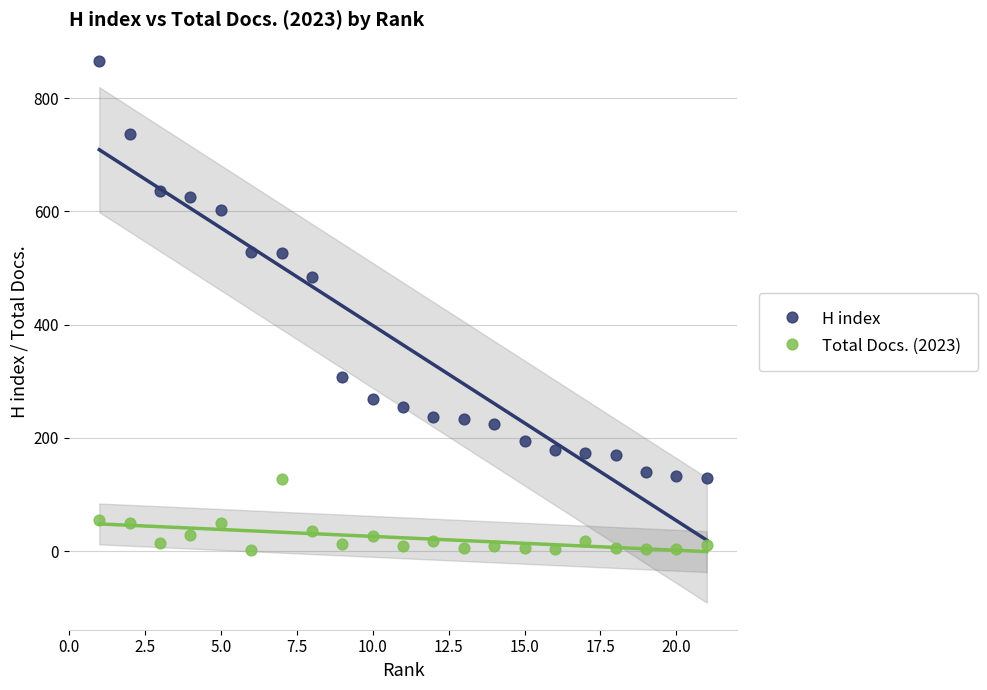

Across all series, what Y value is closest to 433?

484